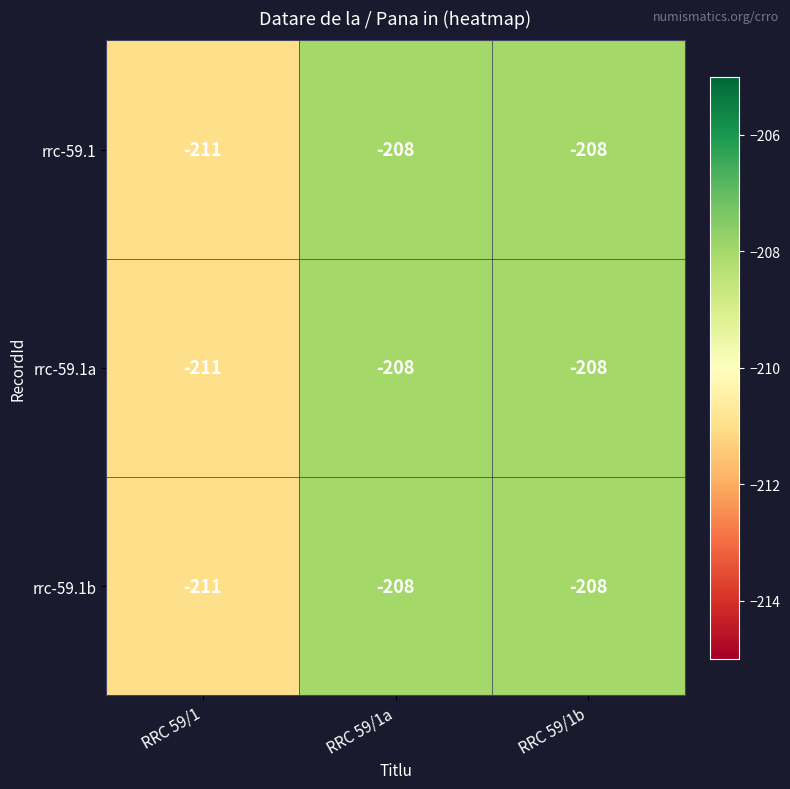

What is the difference between the rrc-59.1a values at RRC 59/1b and RRC 59/1?

3